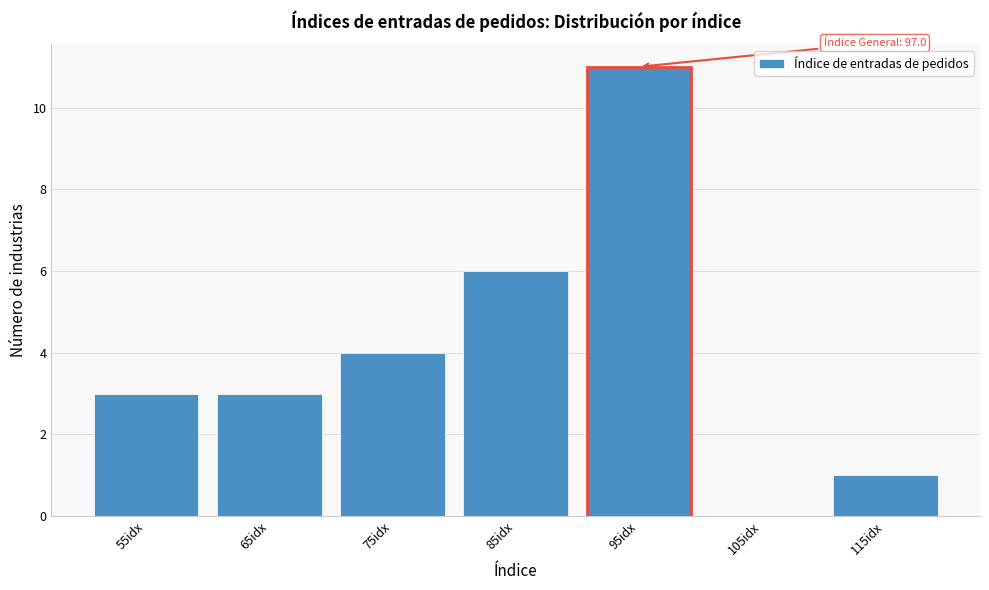

Reading left to right, transcribe all the data shown in this chart.

55idx=3	65idx=3	75idx=4	85idx=6	95idx=11	105idx=0	115idx=1